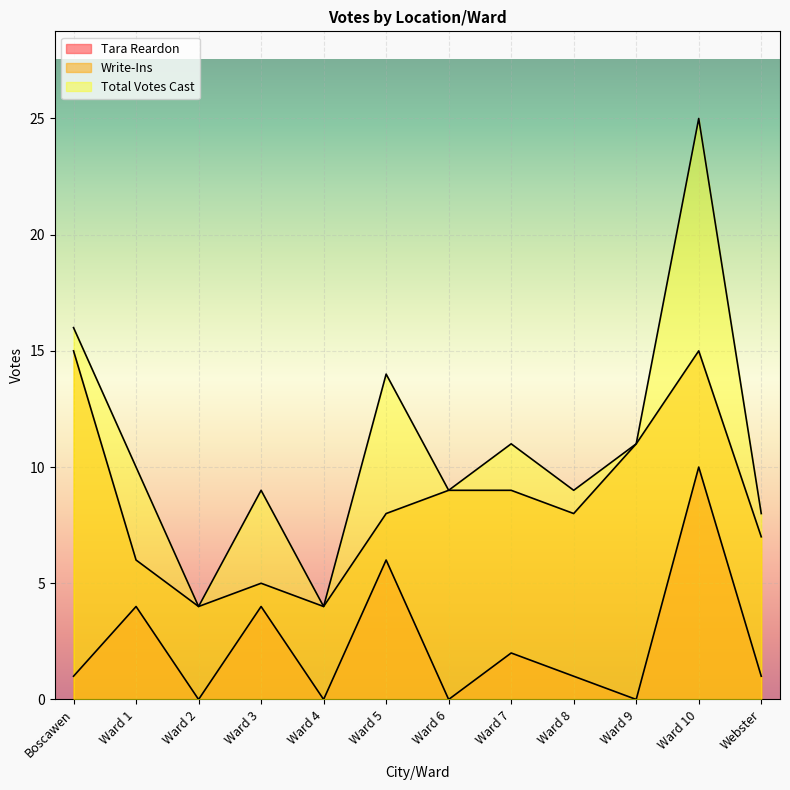

Which has a higher value, Ward 9 or Webster?

Webster